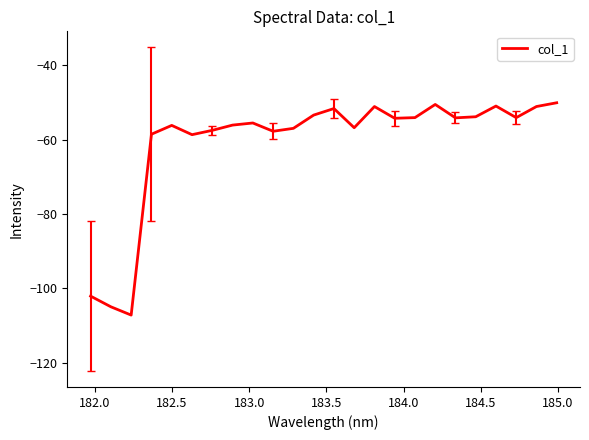

What is the maximum value shown in the chart?

-50.1